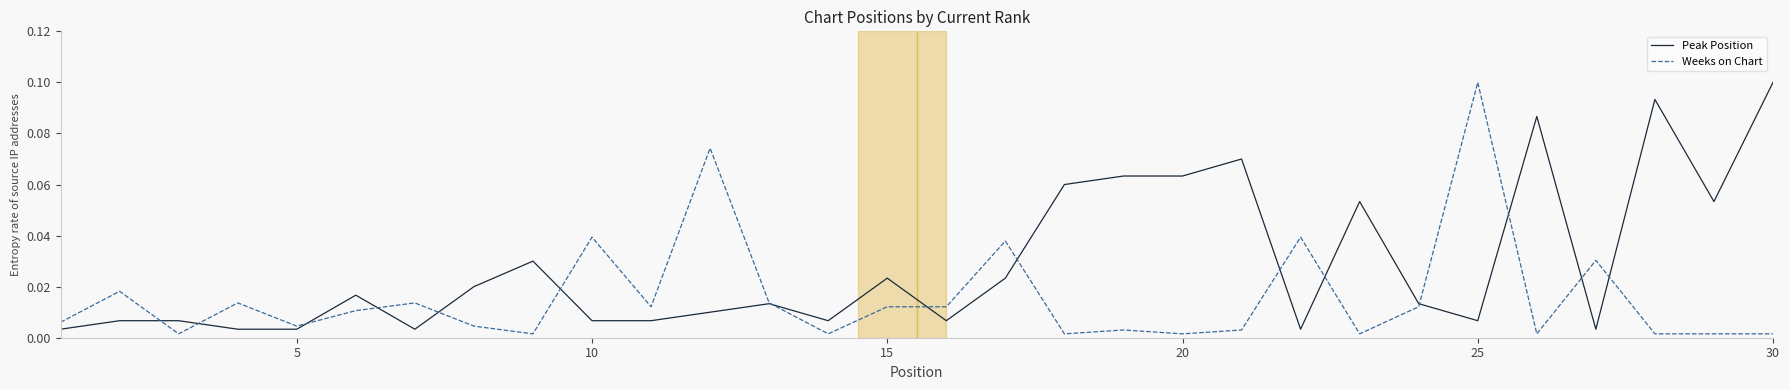

How many lines are shown in the chart?

2